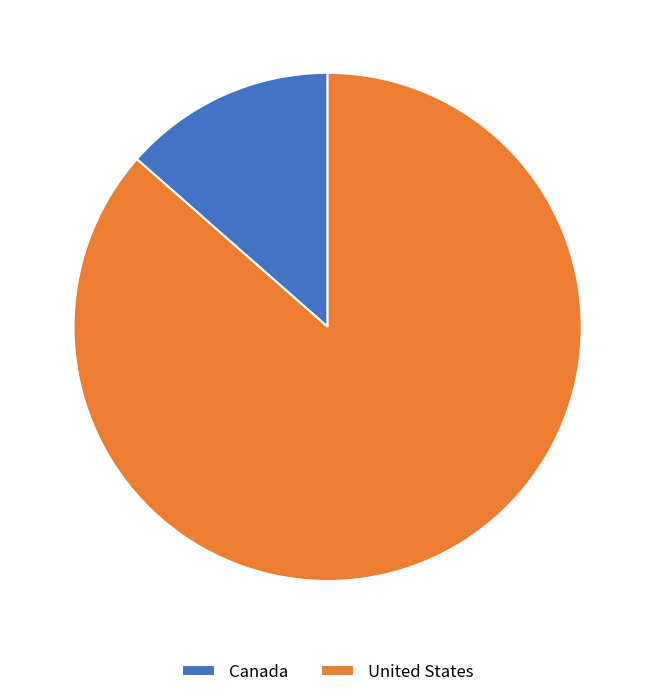

What is the ratio of the value at United States to the value at Canada?

6.4